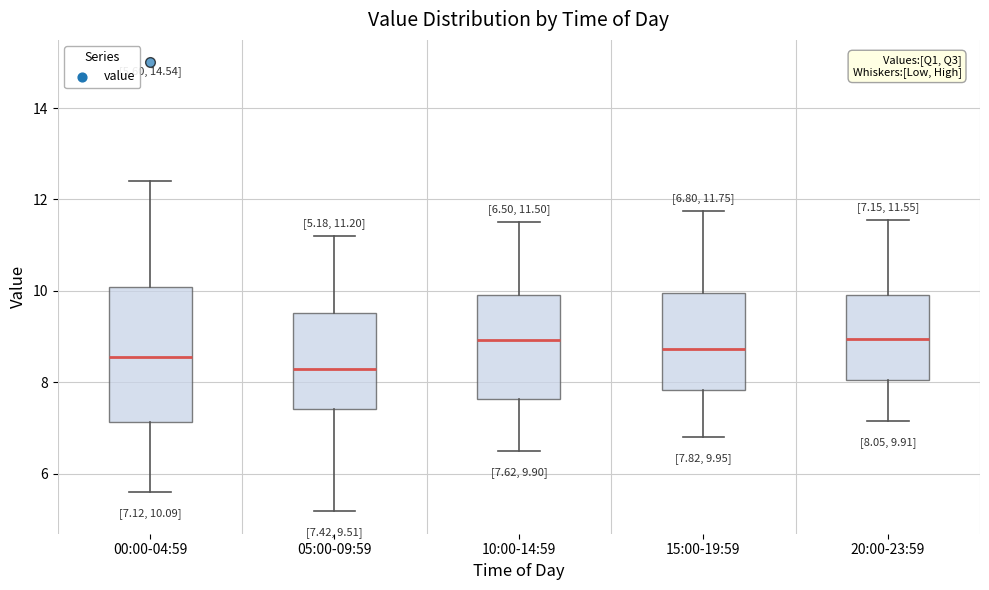

Comparing the boxes themselves (not the whiskers), which one is the tallest?

00:00-04:59